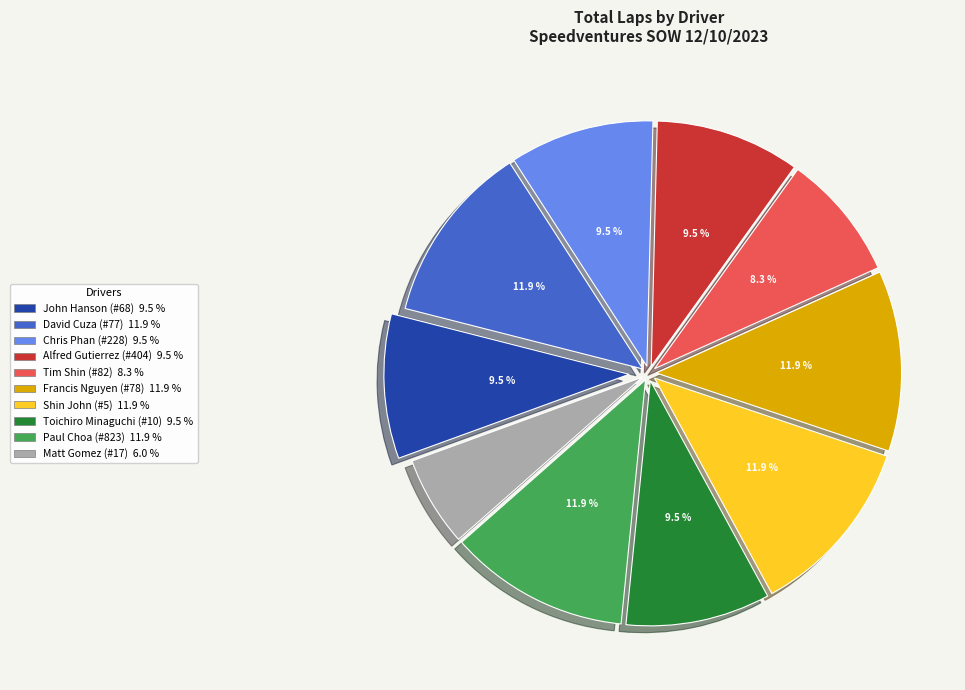

Approximately how many times larger is the value at Chris Phan (#228) compared to David Cuza (#77)?

0.8